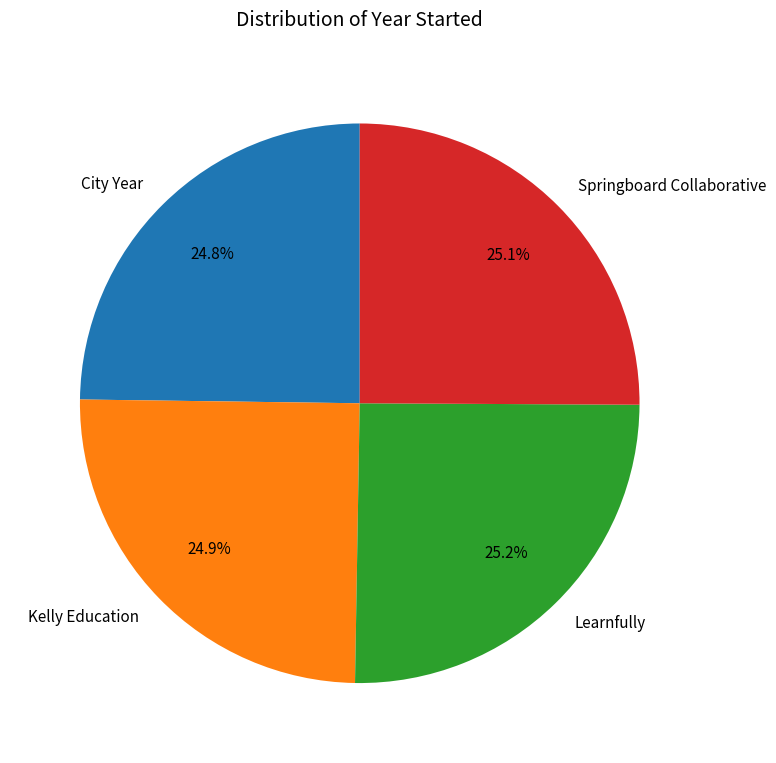

To the nearest percent, what is the combined percentage of Springboard Collaborative and Kelly Education?

50%